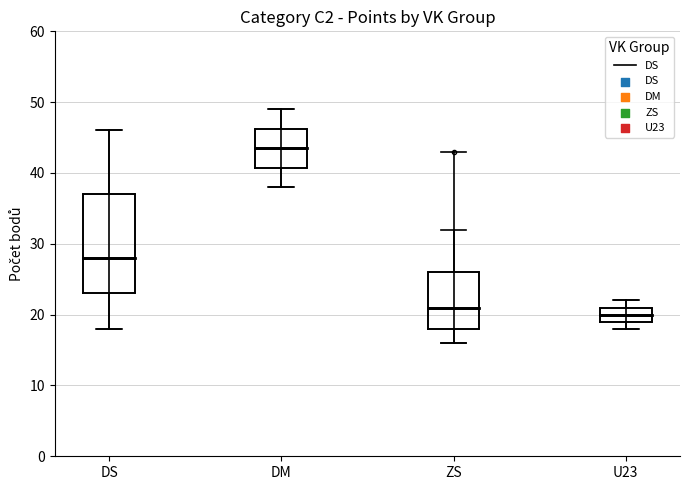

Reading left to right, transcribe this box plot: for each box, give where its median line is, the range the box spans, and where its two whiskers end, as read against the y-axis. The values are not printed on the chart, so give them approximately, as read against the axis.

DS: median 28, box 23 to 37, whiskers 18 to 46
DM: median 44, box 41 to 46, whiskers 38 to 49
ZS: median 21, box 18 to 26, whiskers 16 to 32
U23: median 20, box 19 to 21, whiskers 18 to 22